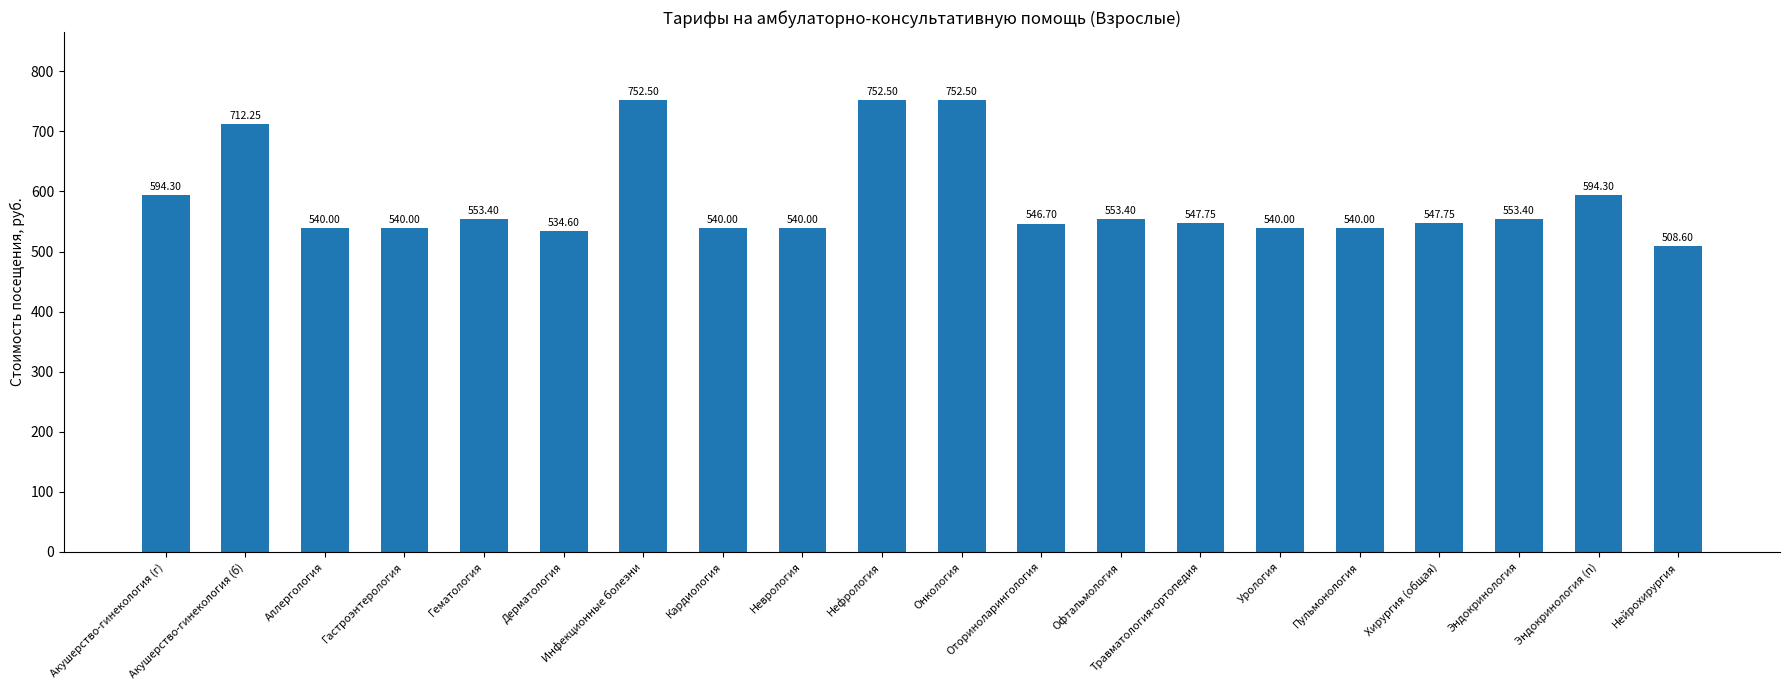

Are the bars grouped side by side (vs. stacked)?

No